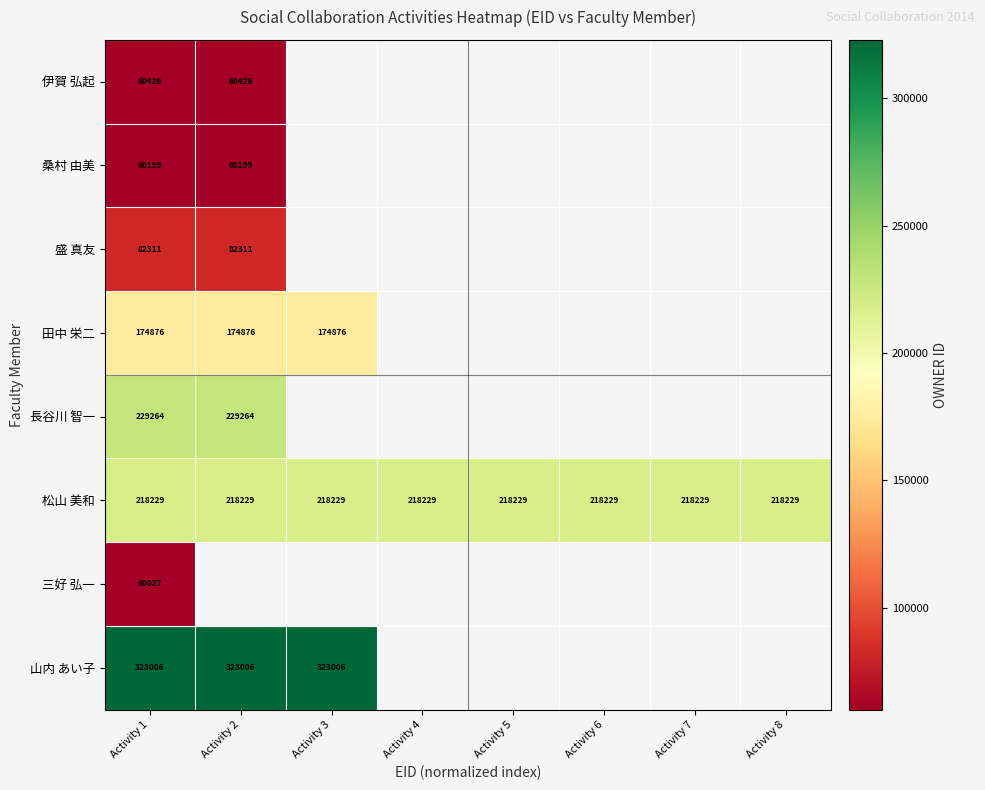

At which category is the sum across all series the highest?

Activity 1